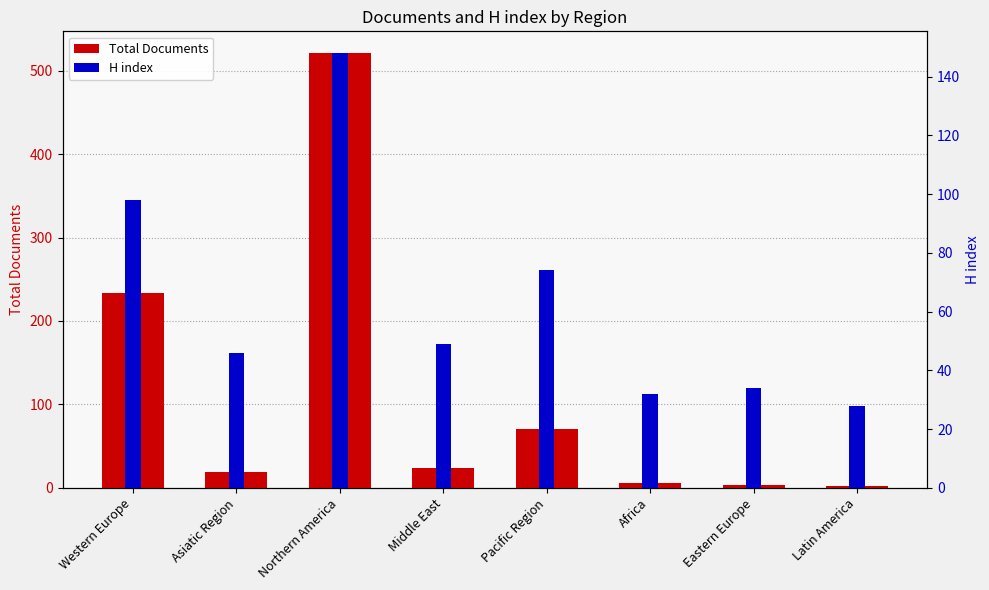

At which label does the data first exceed 24?

Western Europe